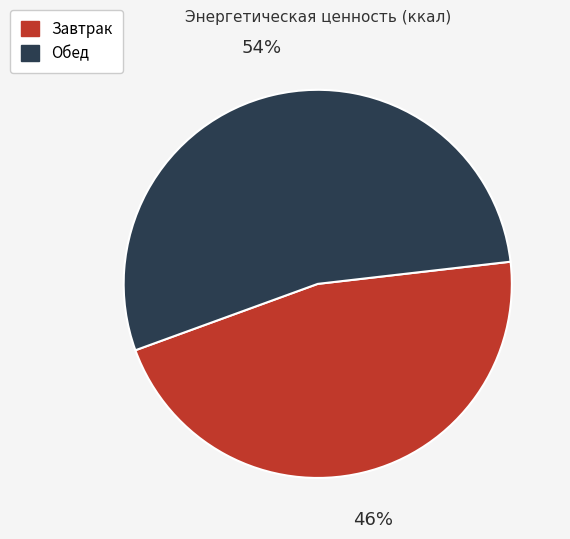

Which slice is the largest?

Обед